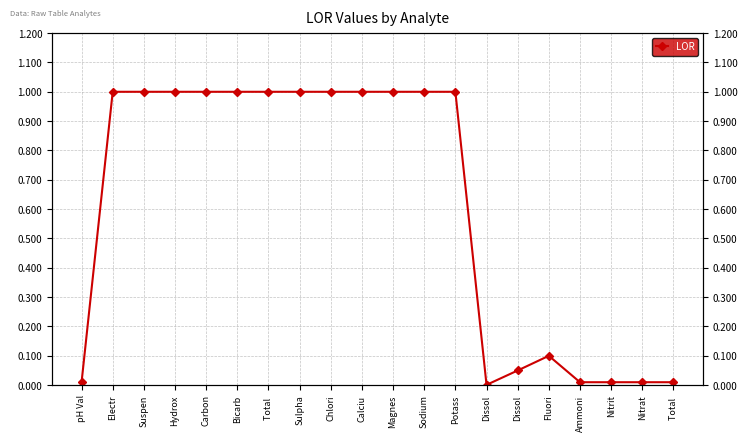

What is the value of the 11th point from the left?

1.0